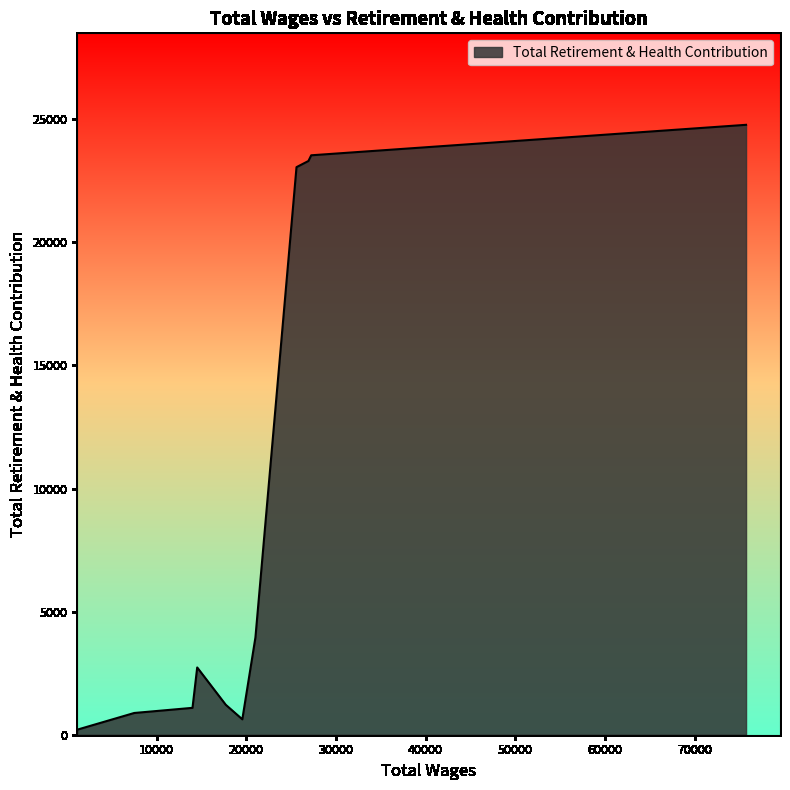

What is the greatest value displayed?

24777